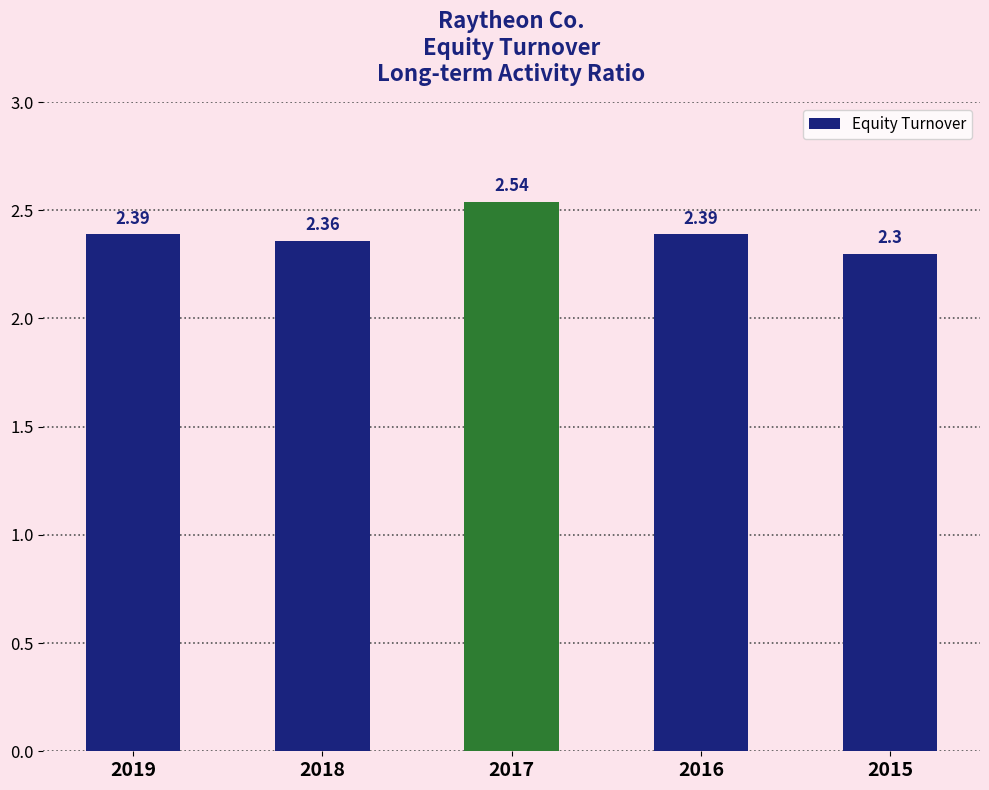

Approximately how many times larger is the value at 2016 compared to 2019?

1.0